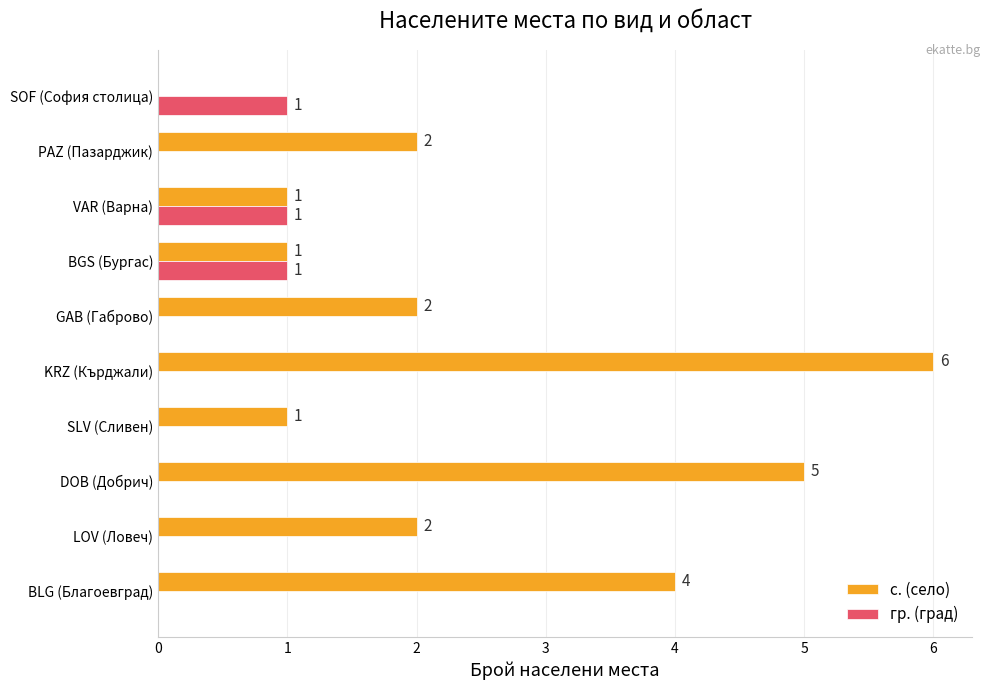

What is the sum of all с. (село) values?

24